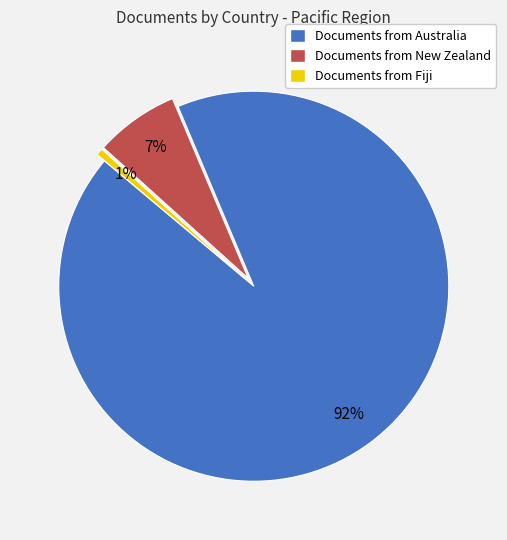

Which has a higher value, Documents from Australia or Documents from Fiji?

Documents from Australia